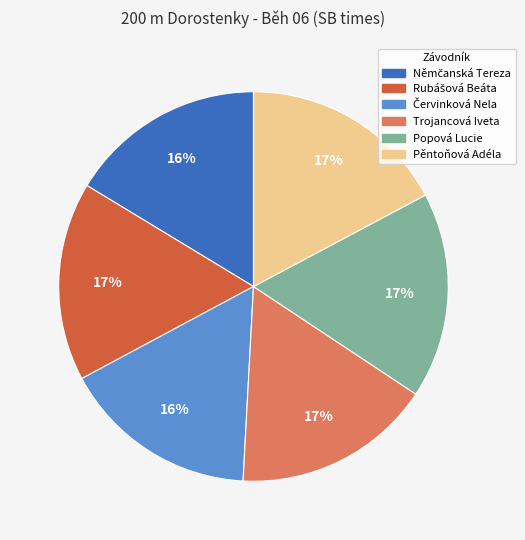

To the nearest percent, what is the average slice percentage?

17%